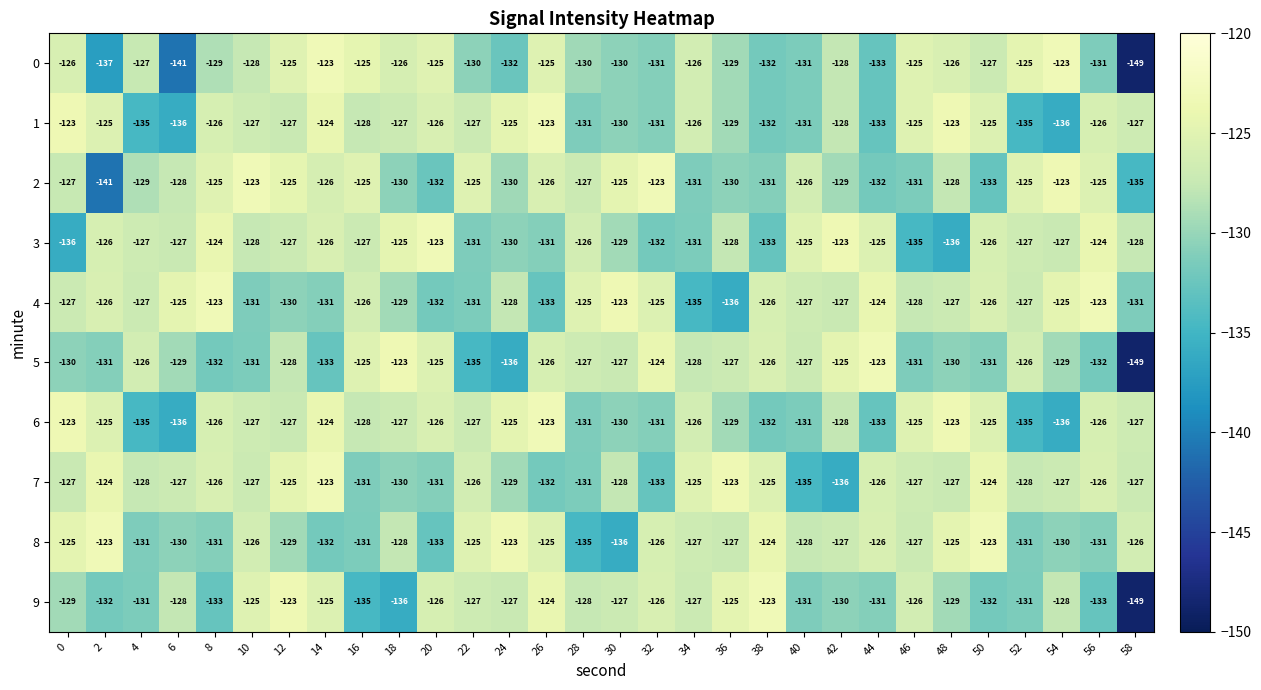

What is the greatest value displayed?

-123